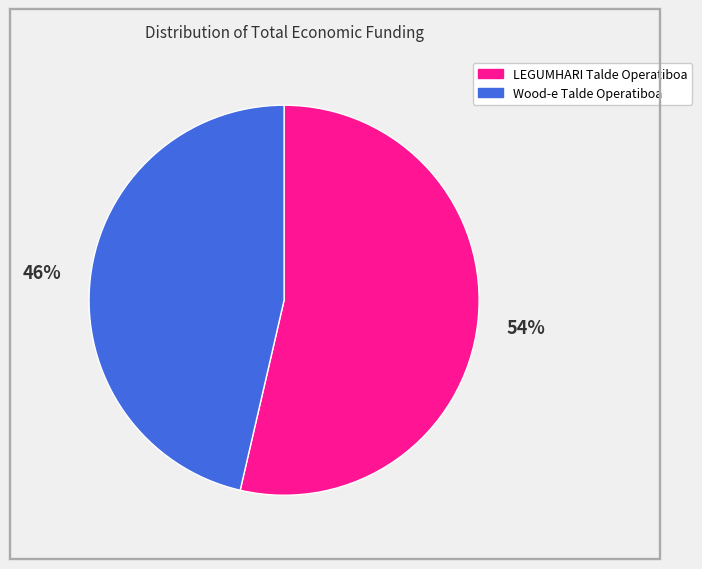

How many slices are in this pie chart?

2